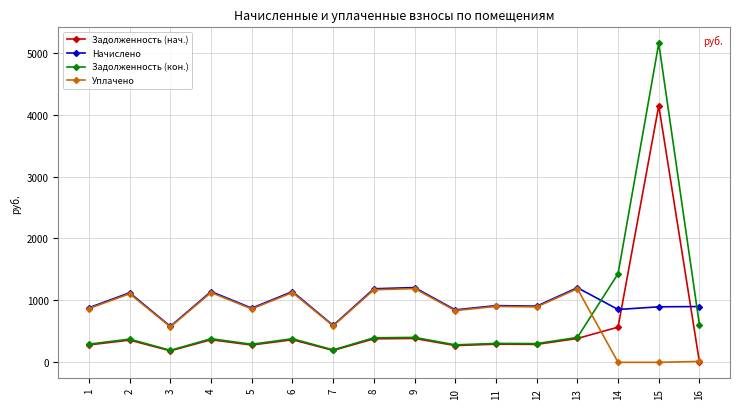

Where does the Задолженность (кон.) series first go above 380?

4